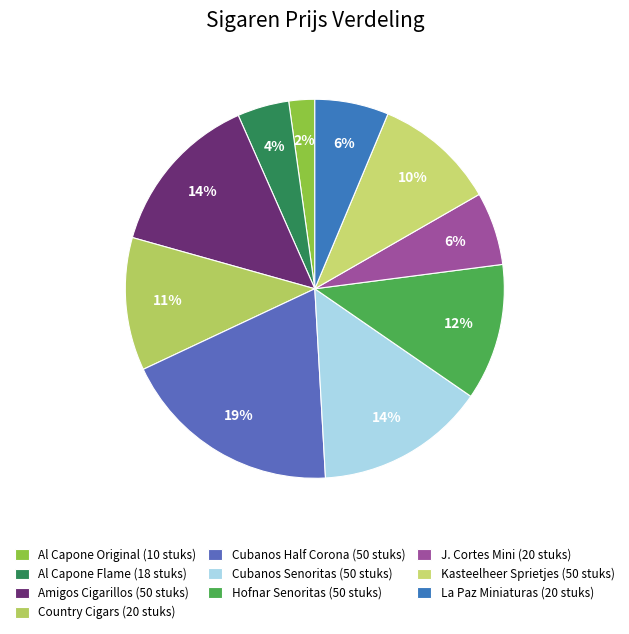

Between La Paz Miniaturas (20 stuks) and Country Cigars (20 stuks), which is larger?

Country Cigars (20 stuks)